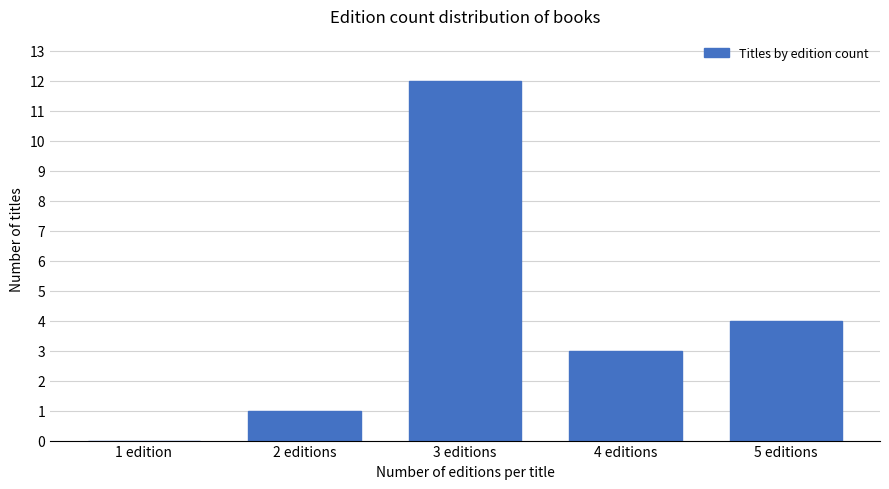

Reading left to right, list all the values displayed in this chart.

1 edition=0	2 editions=1	3 editions=12	4 editions=3	5 editions=4